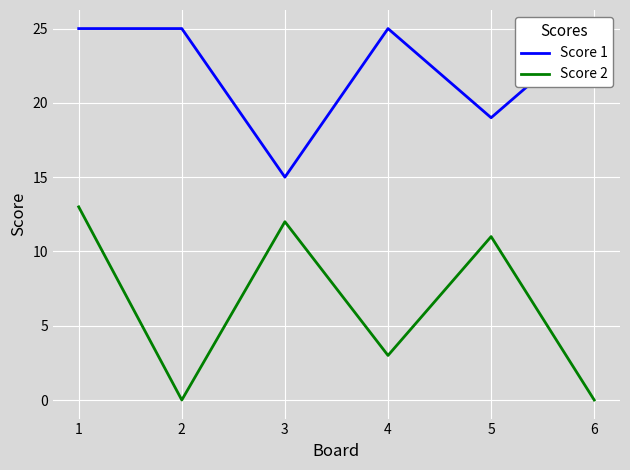

Rank the series by their average value, from lowest to highest.

Score 2, Score 1